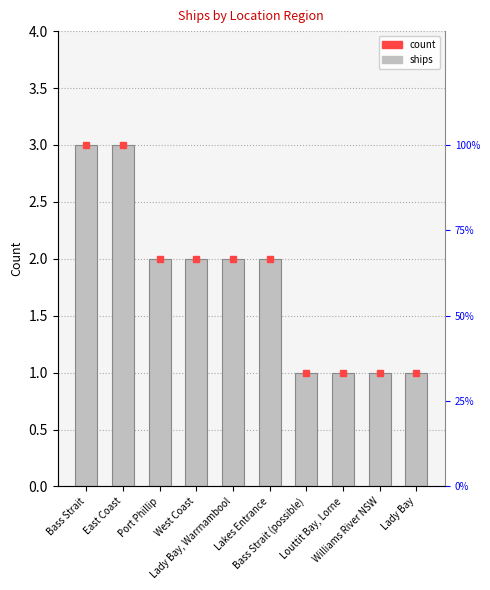

What is the label of the 4th bar from the right?

Bass Strait (possible)